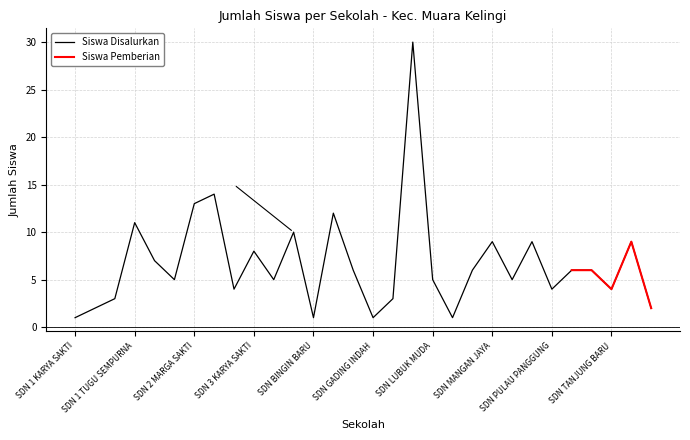

Which has a higher value, SDN SIDO REJO TAPAH or SDN 2 KARYA SAKTI?

SDN 2 KARYA SAKTI